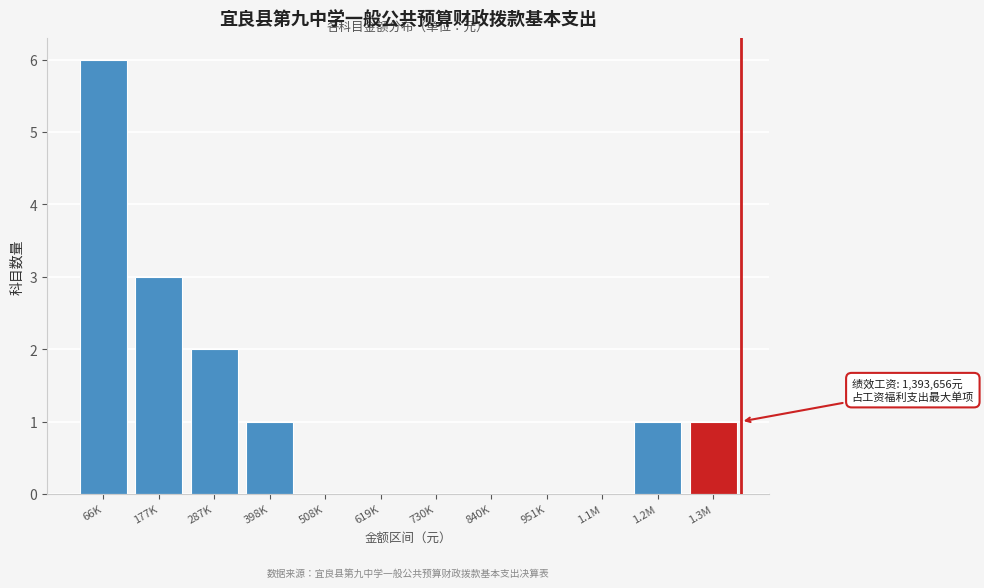

Reading right to left, transcribe all the data shown in this chart.

1.3M=1	1.2M=1	1.1M=0	951K=0	840K=0	730K=0	619K=0	508K=0	398K=1	287K=2	177K=3	66K=6